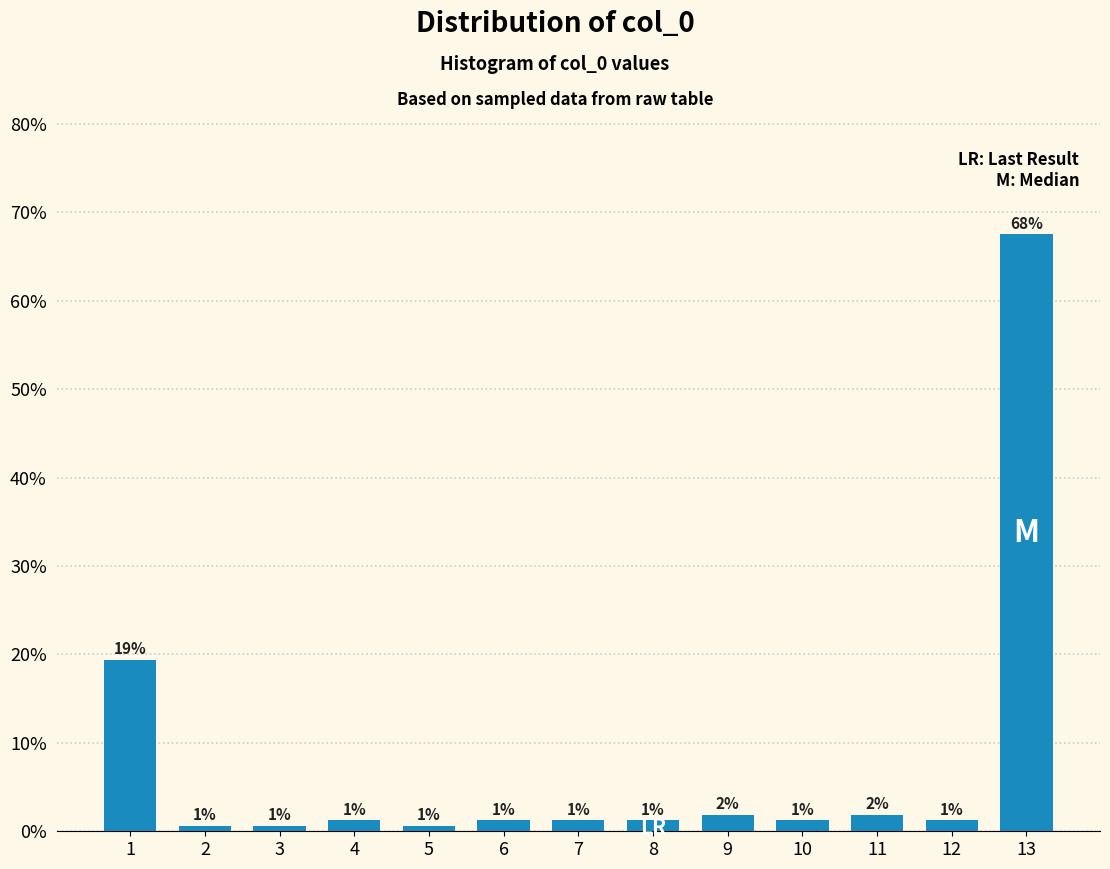

Does the chart contain any negative values?

No